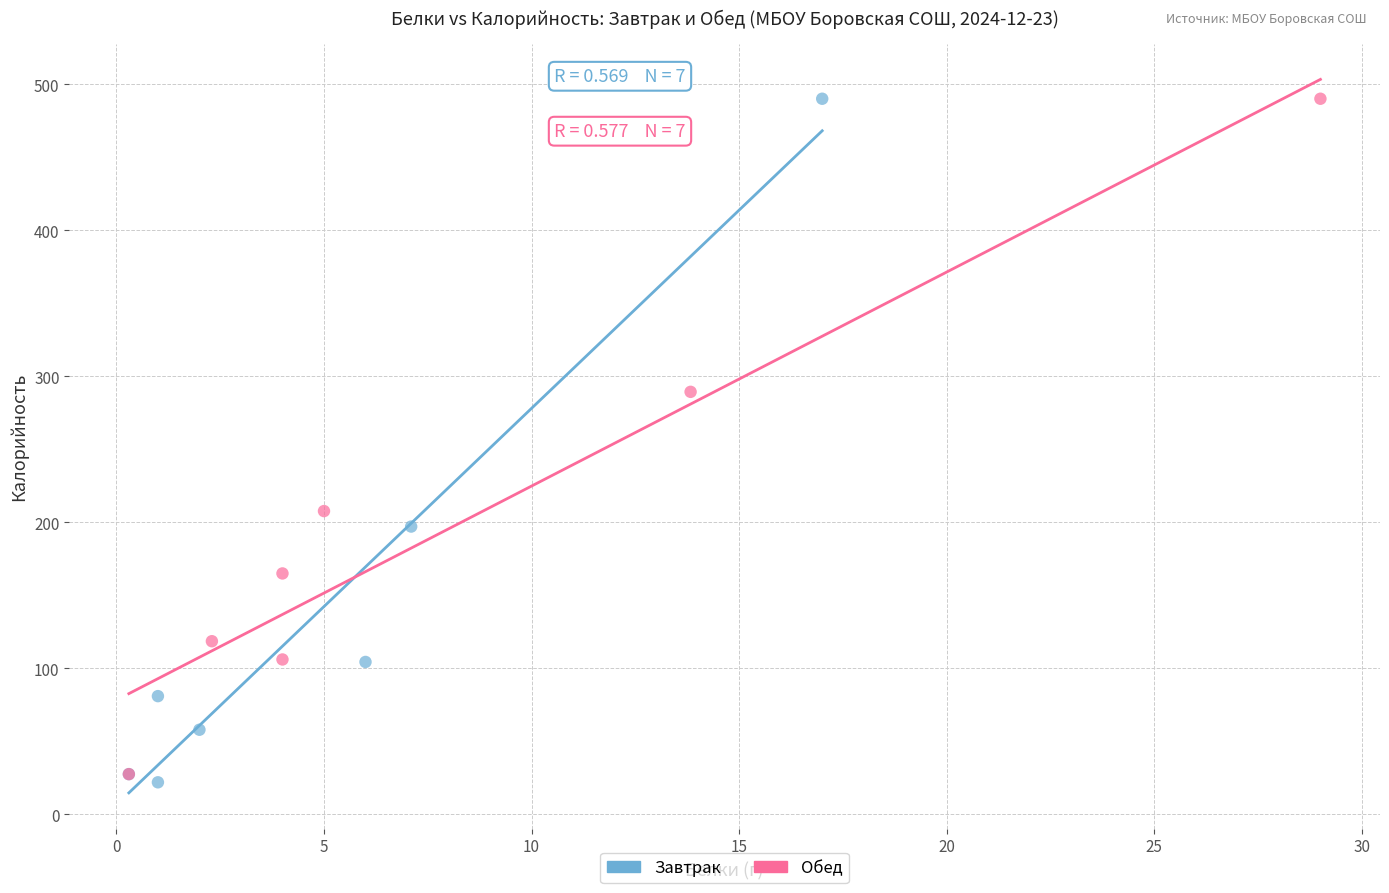

Which series contains the lowest Y value?

Завтрак